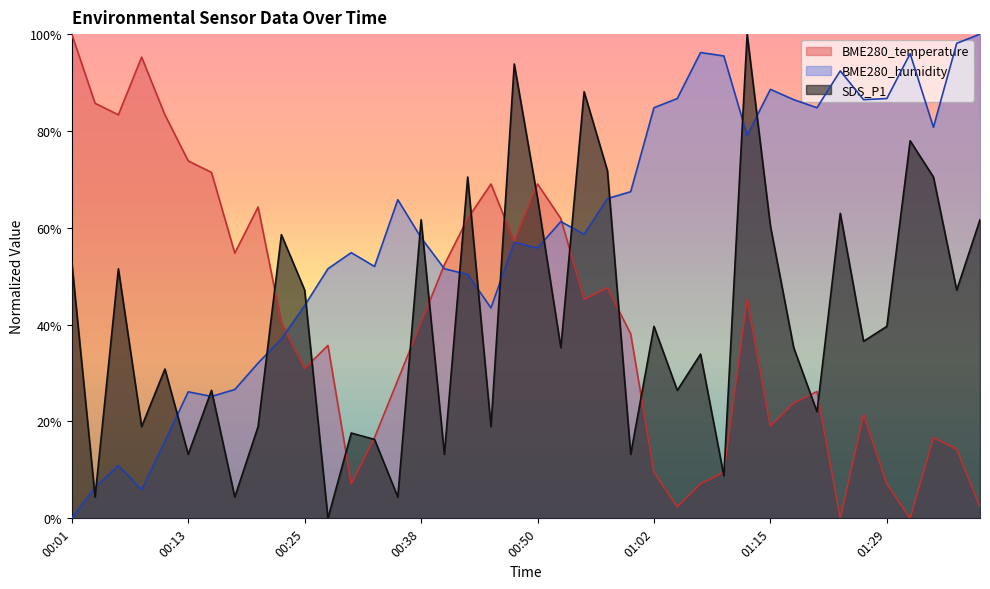

Does the chart display data point markers on the line(s)?

No